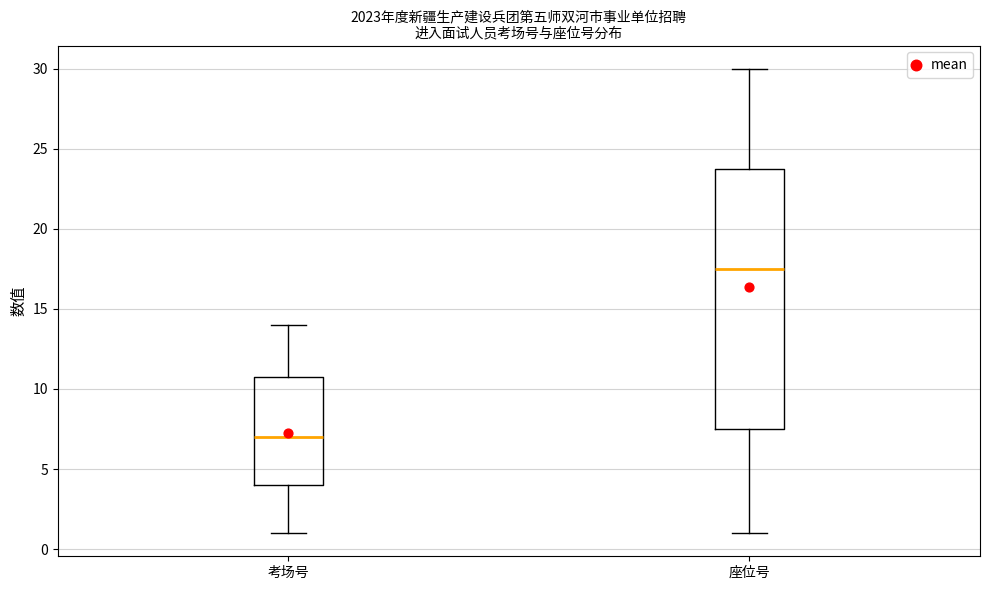

Where does the upper whisker of the box for 考场号 end on the y-axis? The values are not printed on the chart, so give them approximately, as read against the axis.

14.0